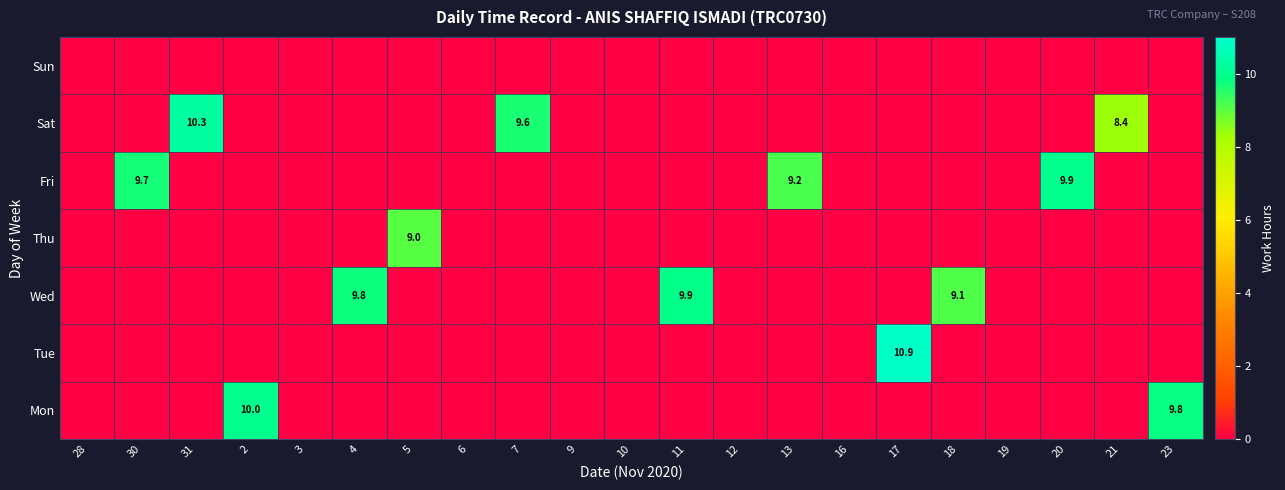

What is the total value across all series at 5?

9.0